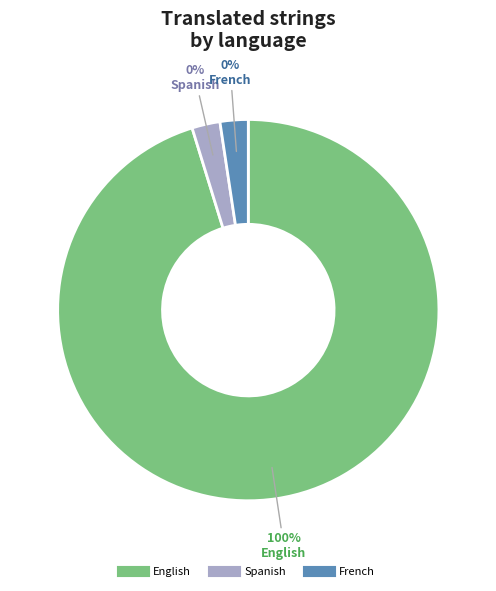

The Spanish slice represents 0% of the pie. True or false?

True